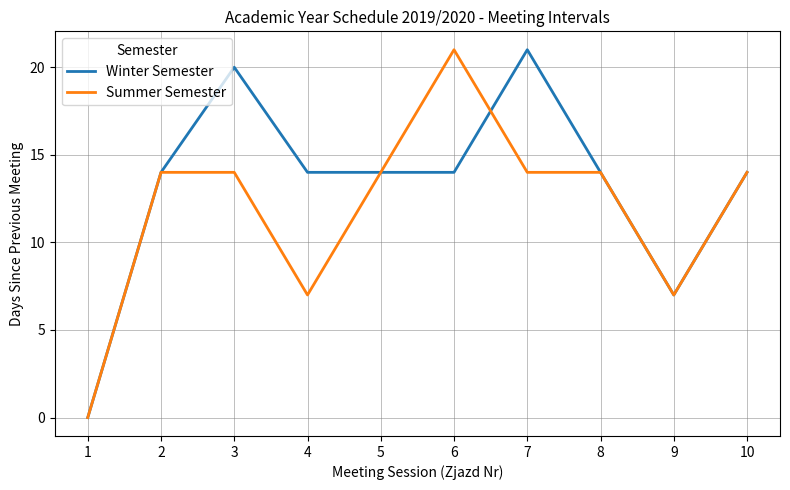

What is the average value of the Summer Semester series?

12